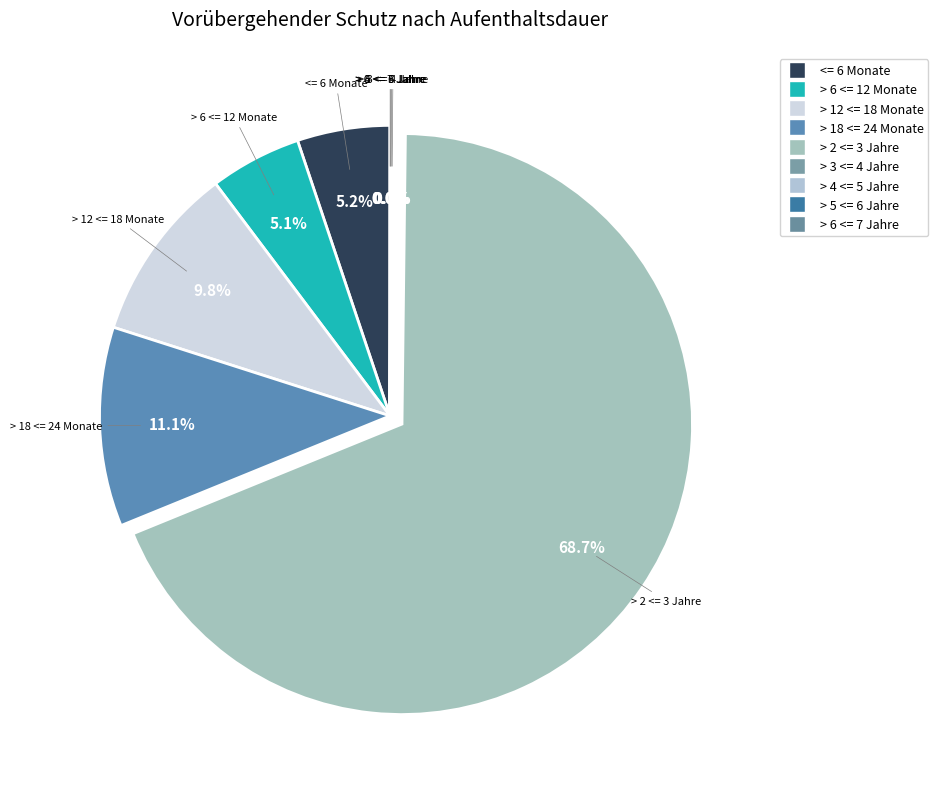

What percentage do > 5 <= 6 Jahre and <= 6 Monate together represent?

5.2%